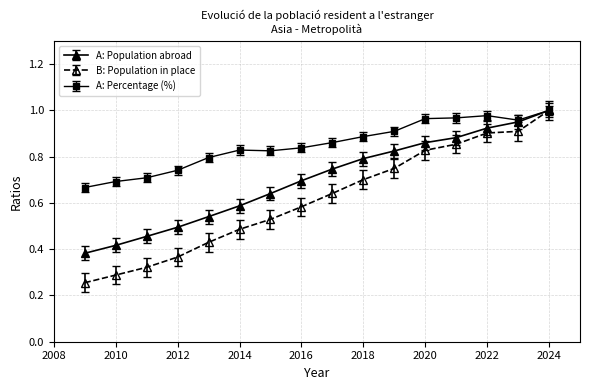

How many lines are shown in the chart?

3